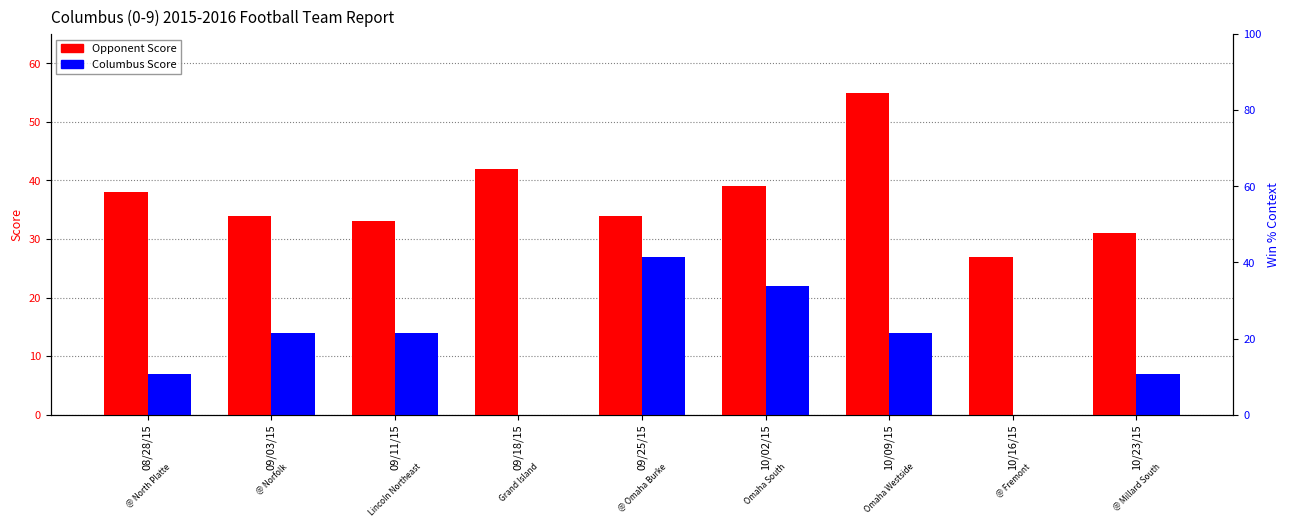

What is the average value of the Columbus Score series?

12